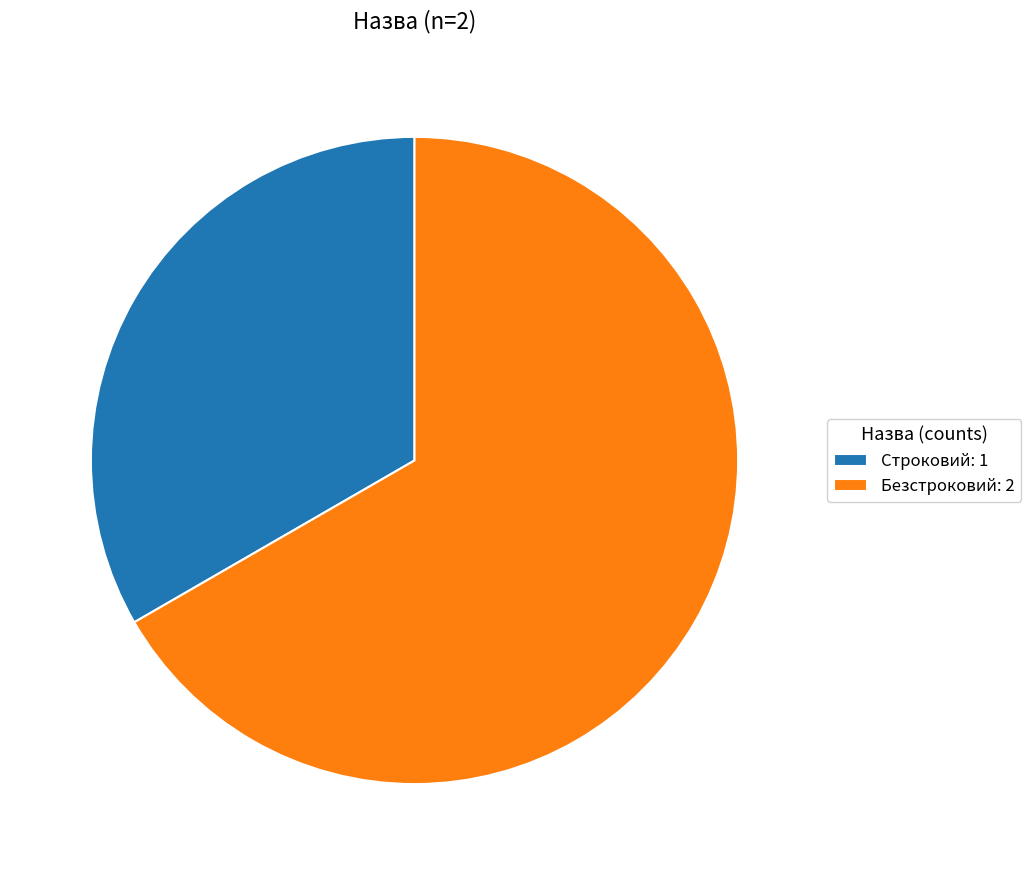

Which has a higher value, Строковий: 1 or Безстроковий: 2?

Безстроковий: 2